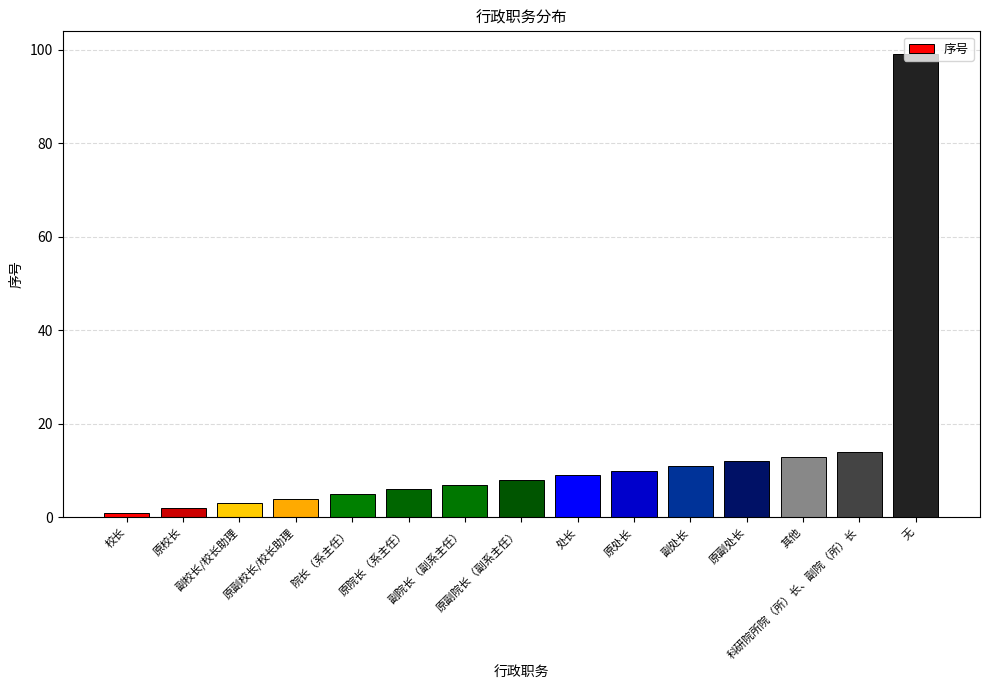

Reading left to right, extract all data points from this chart.

校长=1	原校长=2	副校长/校长助理=3	原副校长/校长助理=4	院长（系主任）=5	原院长（系主任）=6	副院长（副系主任）=7	原副院长（副系主任）=8	处长=9	原处长=10	副处长=11	原副处长=12	其他=13	科研院所院（所）长、副院（所）长=14	无=99